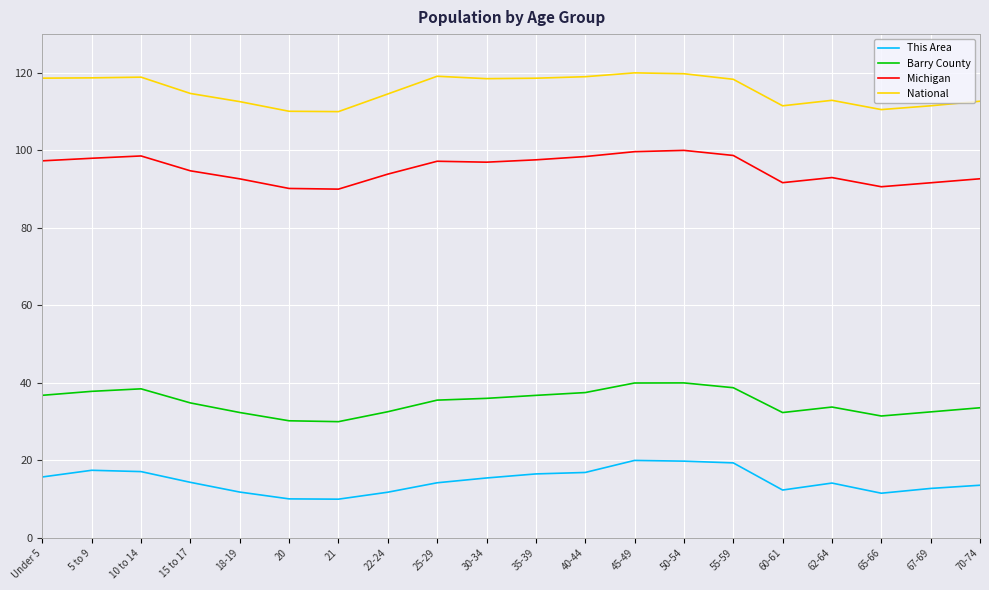

What is the difference between the National values at 70-74 and 35-39?

5.9